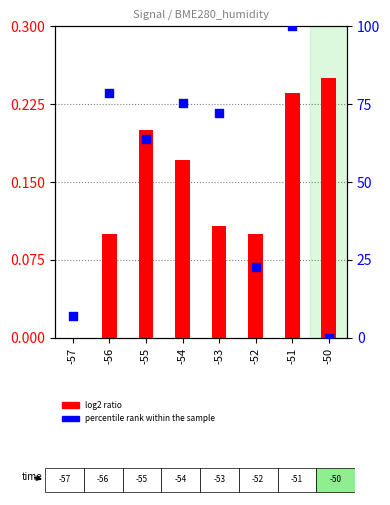

Which series has the largest total across all categories?

percentile rank within the sample